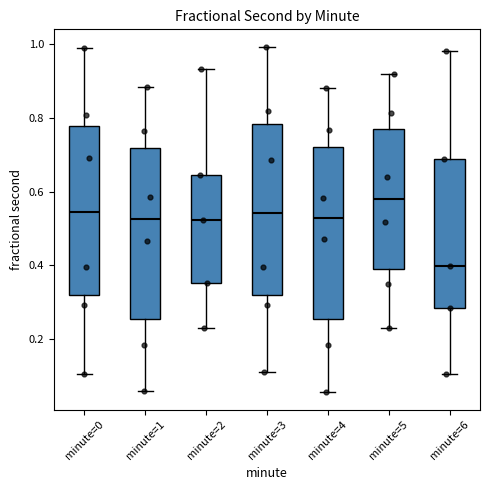

Reading left to right, read every box against the y-axis: the position of its median line, the range the box covers, and the ends of its whiskers. The values are not printed on the chart, so give them approximately, as read against the axis.

minute=0: median 0.54, box 0.32 to 0.78, whiskers 0.10 to 0.98
minute=1: median 0.52, box 0.26 to 0.72, whiskers 0.06 to 0.88
minute=2: median 0.52, box 0.36 to 0.64, whiskers 0.24 to 0.94
minute=3: median 0.54, box 0.32 to 0.78, whiskers 0.12 to 1.00
minute=4: median 0.52, box 0.26 to 0.72, whiskers 0.06 to 0.88
minute=5: median 0.58, box 0.40 to 0.76, whiskers 0.22 to 0.92
minute=6: median 0.40, box 0.28 to 0.68, whiskers 0.10 to 0.98